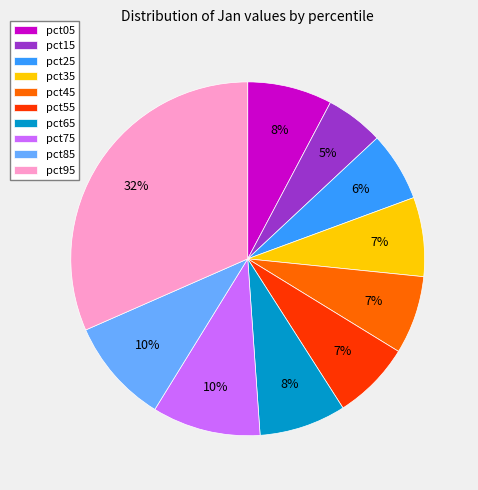

To the nearest percent, what is the average slice percentage?

10%